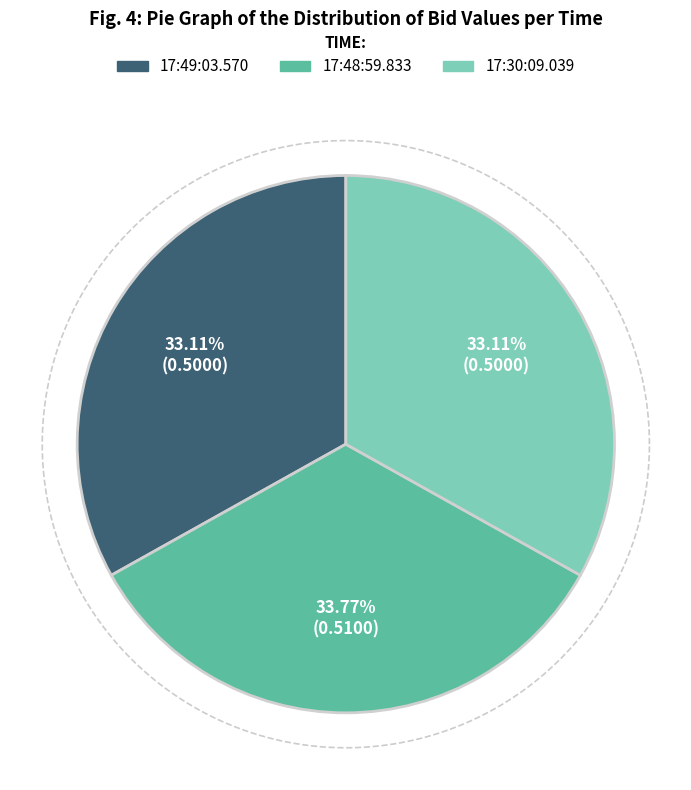

What is the smallest slice in the pie chart?

17:49:03.570